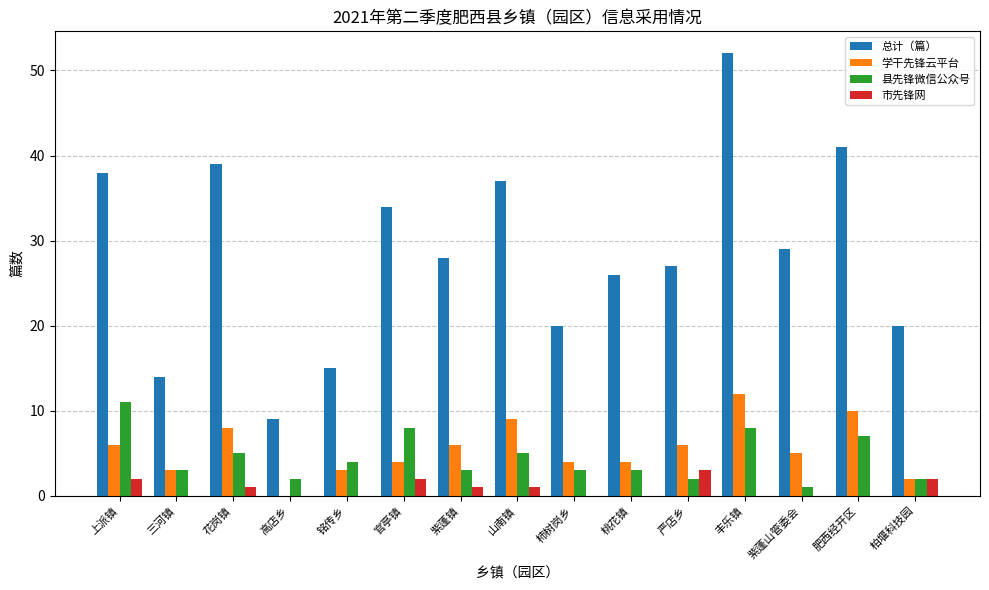

How many groups of bars are there?

15